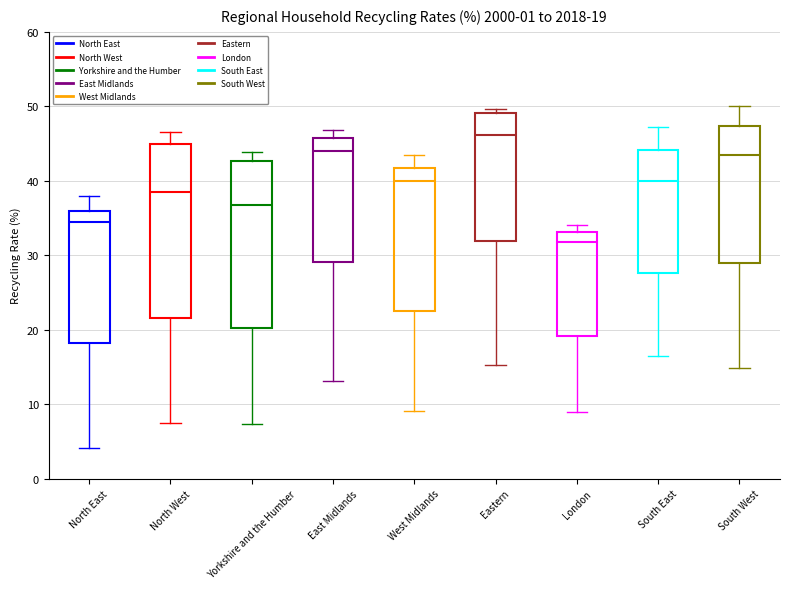

Which box has the lowest median line?

London